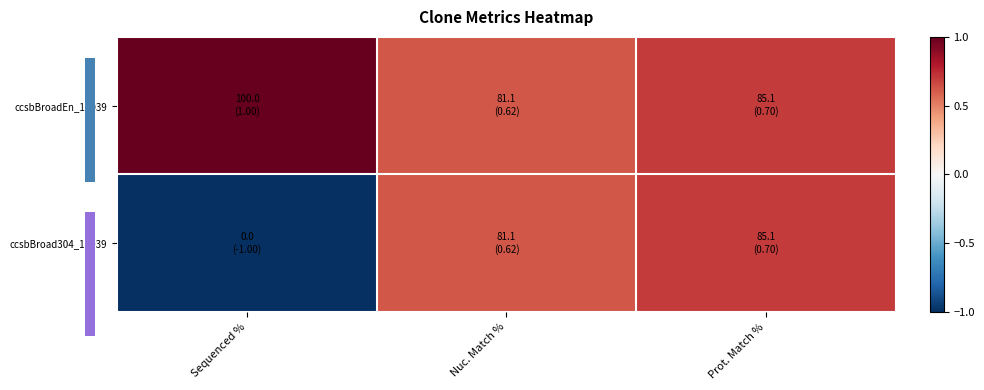

What is the sum of all ccsbBroad304_13039 values?

0.3